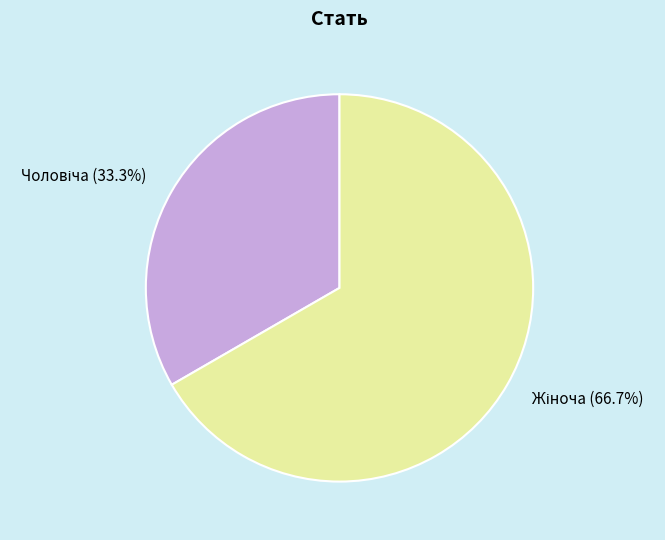

To the nearest percent, what is the difference between the largest and smallest slice percentages?

33%